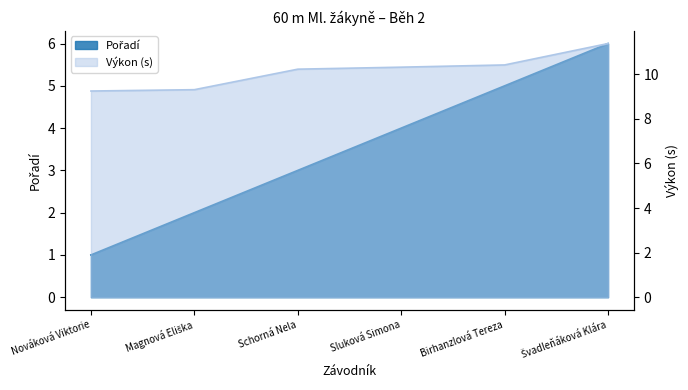

What is the value of the Výkon point at the 5th from the left?

10.4